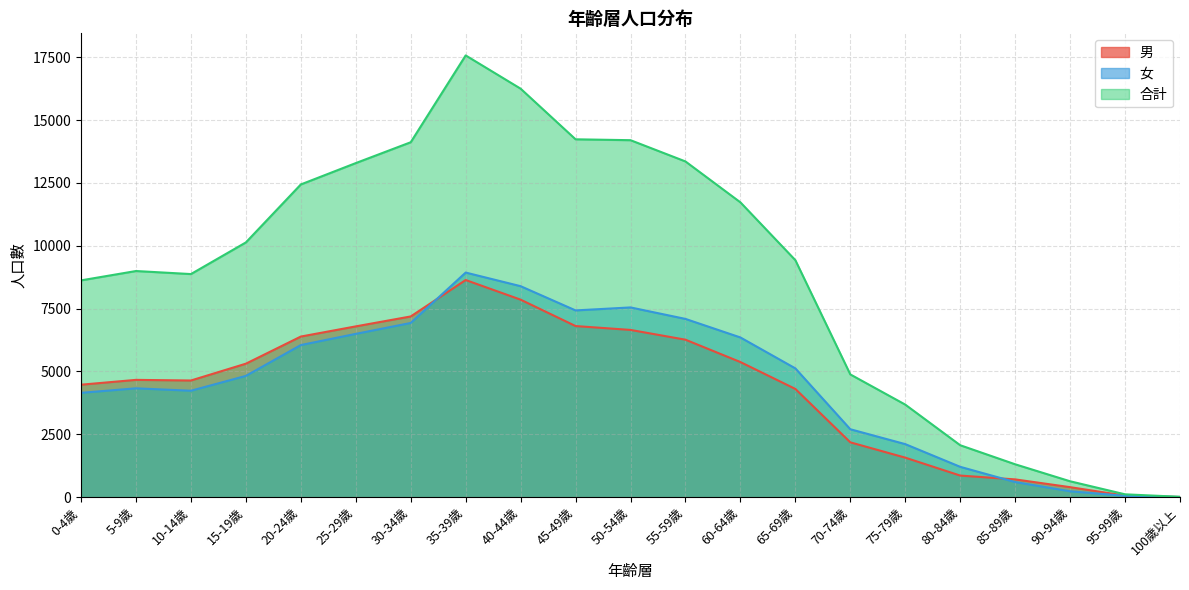

Reading right to left, transcribe all the data shown in this chart.

男: 100歲以上=7	95-99歲=60	90-94歲=398	85-89歲=707	80-84歲=859	75-79歲=1572	70-74歲=2181	65-69歲=4305	60-64歲=5375	55-59歲=6264	50-54歲=6653	45-49歲=6807	40-44歲=7857	35-39歲=8638	30-34歲=7189	25-29歲=6794	20-24歲=6389	15-19歲=5310	10-14歲=4641	5-9歲=4666	0-4歲=4474
女: 100歲以上=7	95-99歲=53	90-94歲=234	85-89歲=601	80-84歲=1207	75-79歲=2110	70-74歲=2702	65-69歲=5123	60-64歲=6353	55-59歲=7091	50-54歲=7548	45-49歲=7429	40-44歲=8393	35-39歲=8935	30-34歲=6930	25-29歲=6496	20-24歲=6051	15-19歲=4824	10-14歲=4234	5-9歲=4330	0-4歲=4150
合計: 100歲以上=14	95-99歲=113	90-94歲=632	85-89歲=1308	80-84歲=2066	75-79歲=3682	70-74歲=4883	65-69歲=9428	60-64歲=11728	55-59歲=13355	50-54歲=14201	45-49歲=14236	40-44歲=16250	35-39歲=17573	30-34歲=14119	25-29歲=13290	20-24歲=12440	15-19歲=10134	10-14歲=8875	5-9歲=8996	0-4歲=8624